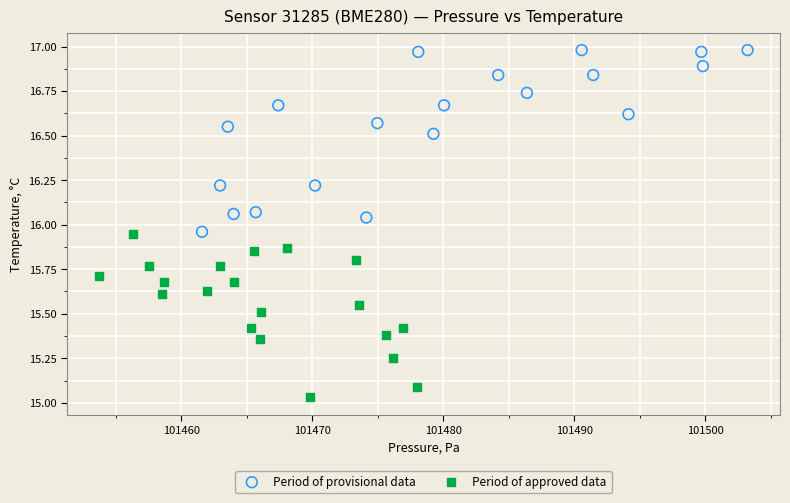

Which series has the largest Y range (max minus min)?

Period of provisional data